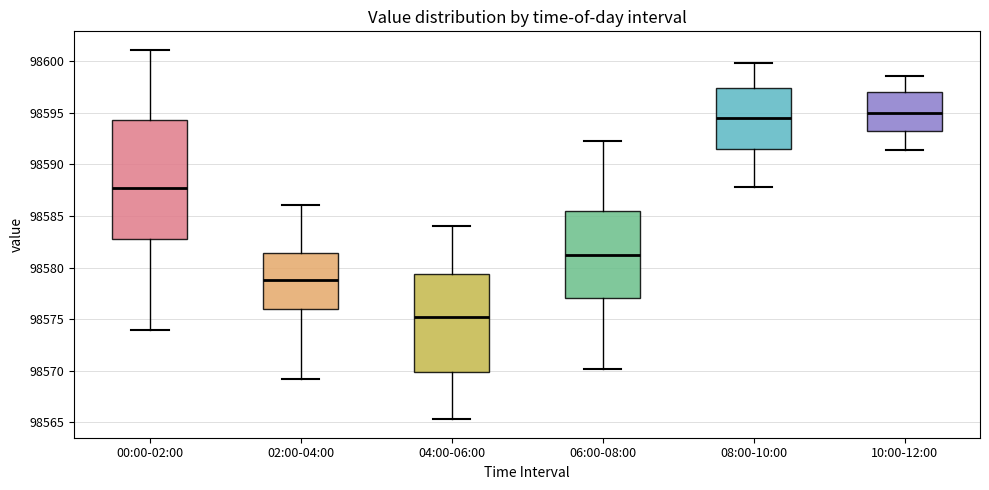

Reading left to right, transcribe this box plot: for each box, give where its median line is, the range the box spans, and where its two whiskers end, as read against the y-axis. The values are not printed on the chart, so give them approximately, as read against the axis.

00:00-02:00: median 98588.0, box 98582.5 to 98594.5, whiskers 98574.0 to 98601.0
02:00-04:00: median 98579.0, box 98576.0 to 98581.5, whiskers 98569.0 to 98586.0
04:00-06:00: median 98575.0, box 98570.0 to 98579.5, whiskers 98565.5 to 98584.0
06:00-08:00: median 98581.5, box 98577.0 to 98585.5, whiskers 98570.0 to 98592.5
08:00-10:00: median 98594.5, box 98591.5 to 98597.5, whiskers 98588.0 to 98600.0
10:00-12:00: median 98595.0, box 98593.0 to 98597.0, whiskers 98591.5 to 98598.5